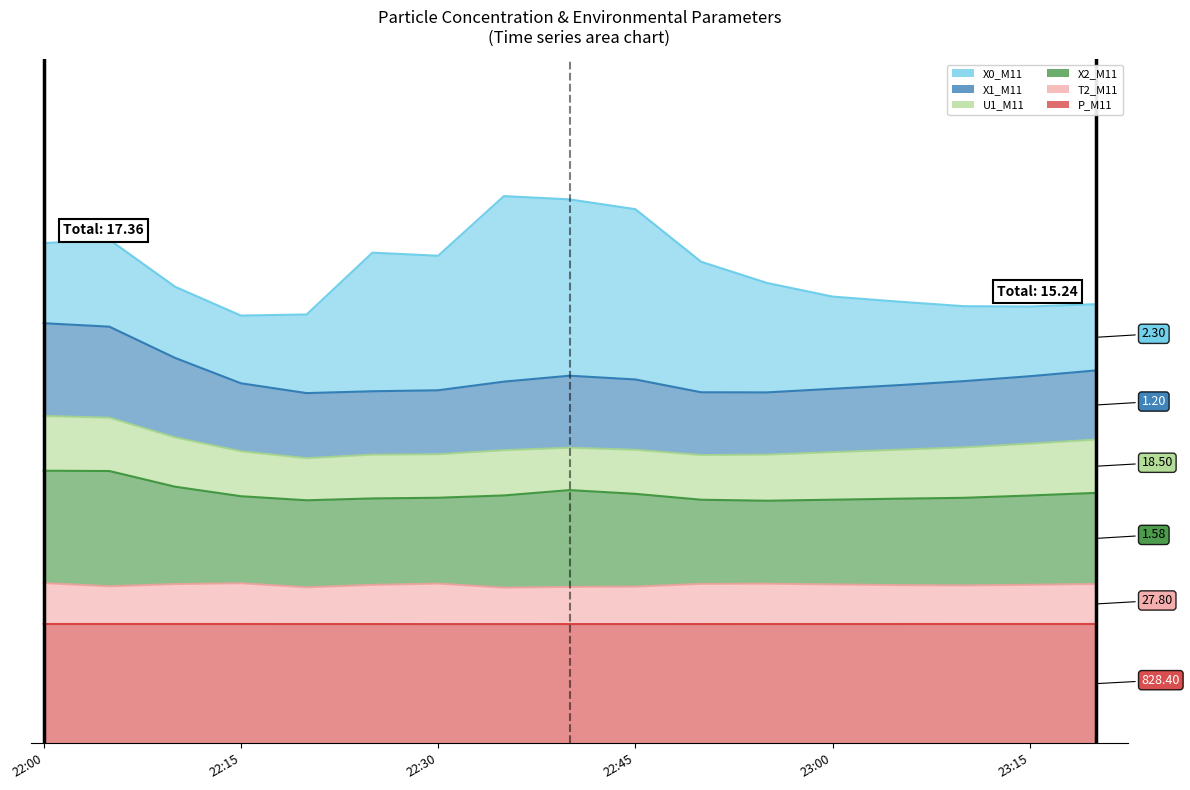

True or false: P_M11 has more than 0 points higher than both neighbors.

False